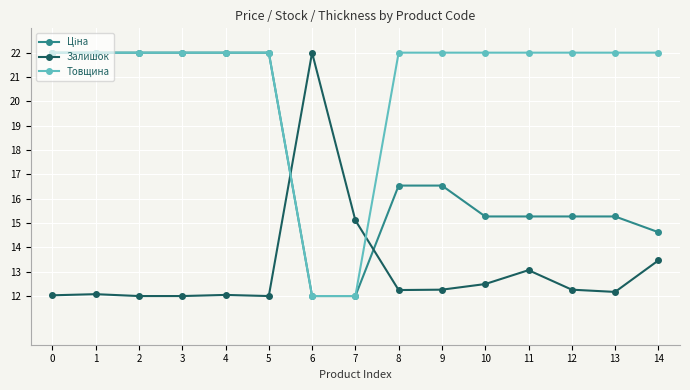

True or false: Товщина has a value of 5.9 at 10.

False